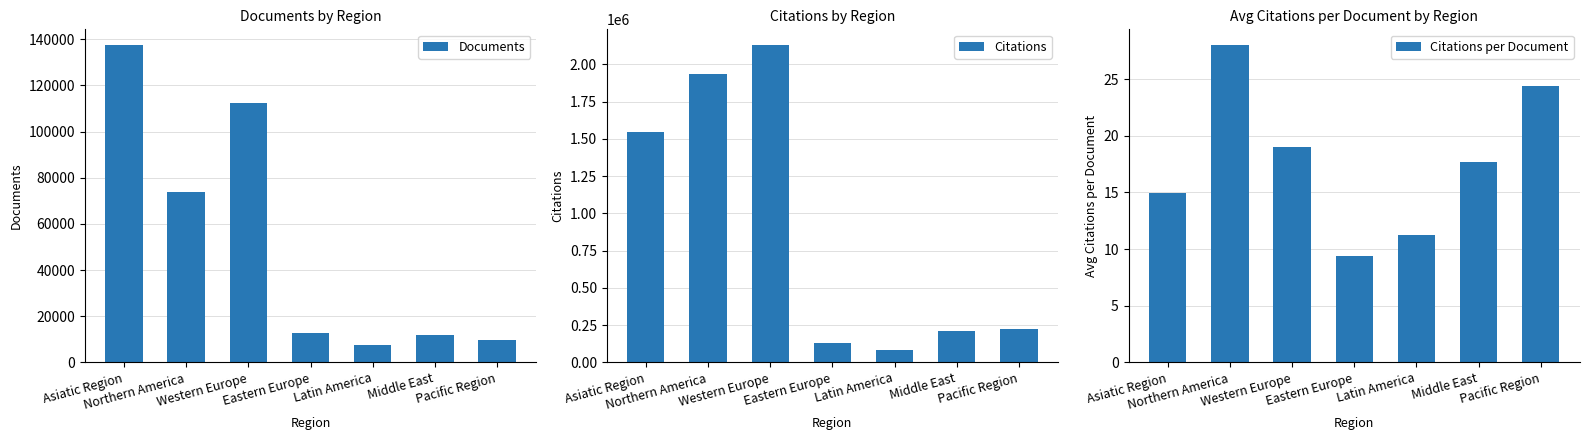

At which label is Citations per Document closest to 18?

Middle East